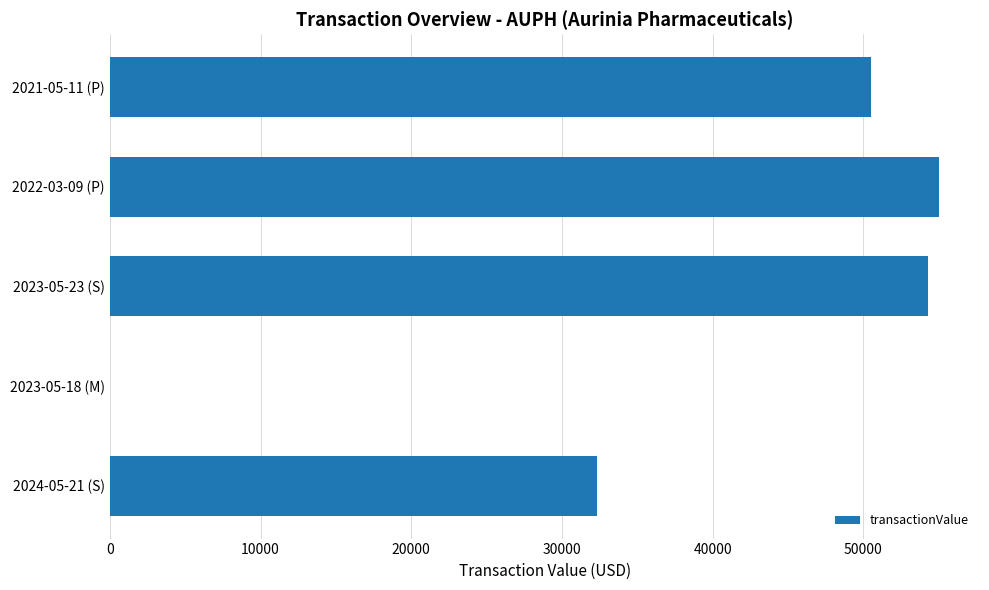

Are the bars horizontal?

Yes